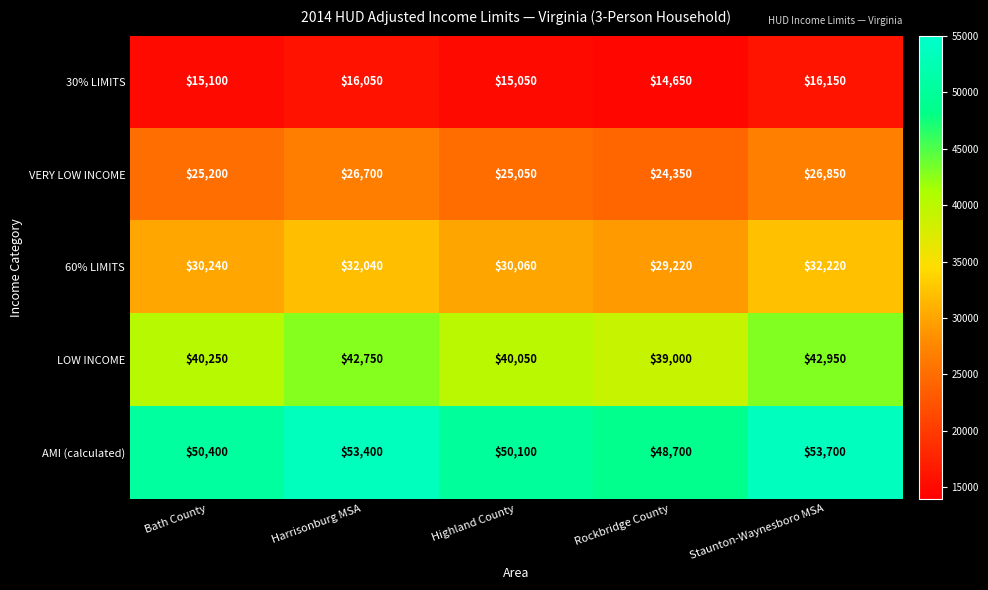

Reading left to right, extract all data points from this chart.

30% LIMITS: Bath County=15100	Harrisonburg MSA=16050	Highland County=15050	Rockbridge County=14650	Staunton-Waynesboro MSA=16150
VERY LOW INCOME: Bath County=25200	Harrisonburg MSA=26700	Highland County=25050	Rockbridge County=24350	Staunton-Waynesboro MSA=26850
60% LIMITS: Bath County=30240	Harrisonburg MSA=32040	Highland County=30060	Rockbridge County=29220	Staunton-Waynesboro MSA=32220
LOW INCOME: Bath County=40250	Harrisonburg MSA=42750	Highland County=40050	Rockbridge County=39000	Staunton-Waynesboro MSA=42950
AMI (calculated): Bath County=50400	Harrisonburg MSA=53400	Highland County=50100	Rockbridge County=48700	Staunton-Waynesboro MSA=53700